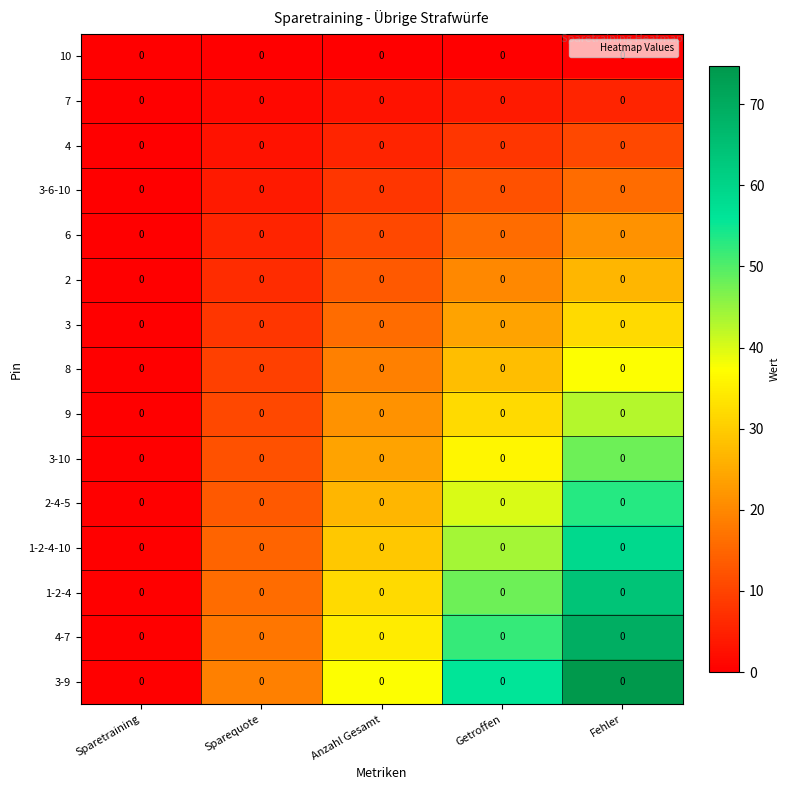

Between Anzahl Gesamt and Fehler, which is larger?

Anzahl Gesamt